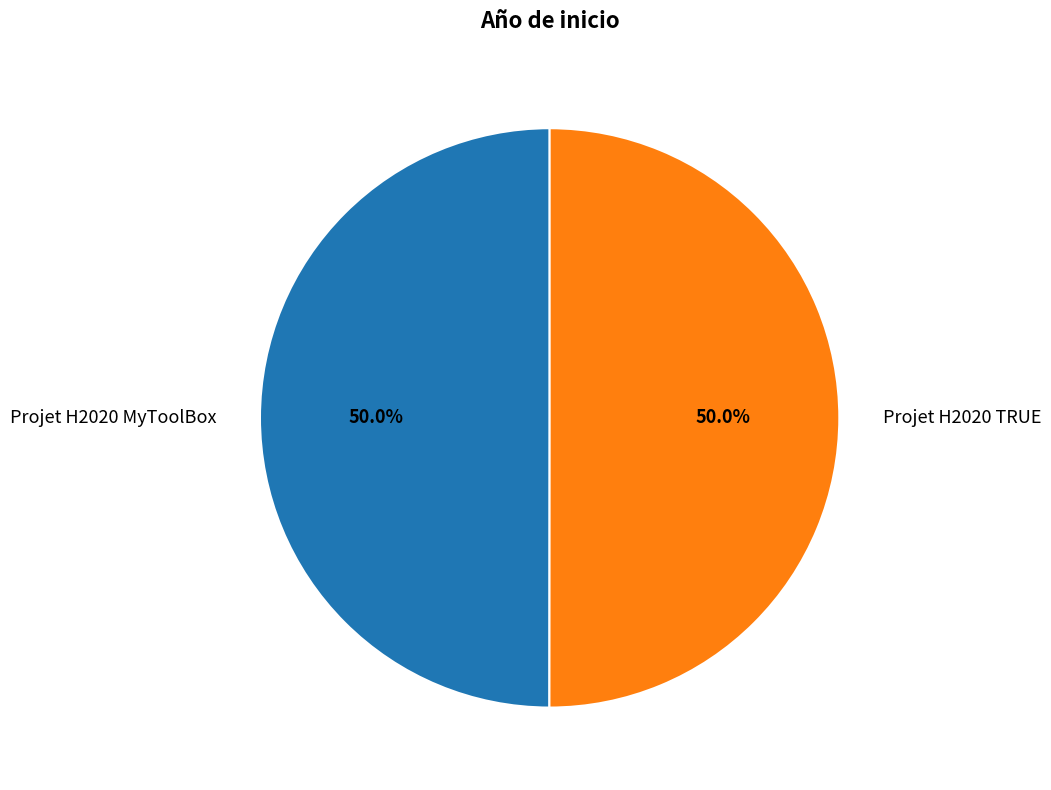

Approximately how many times larger is the value at Projet H2020 TRUE compared to Projet H2020 MyToolBox?

1.0